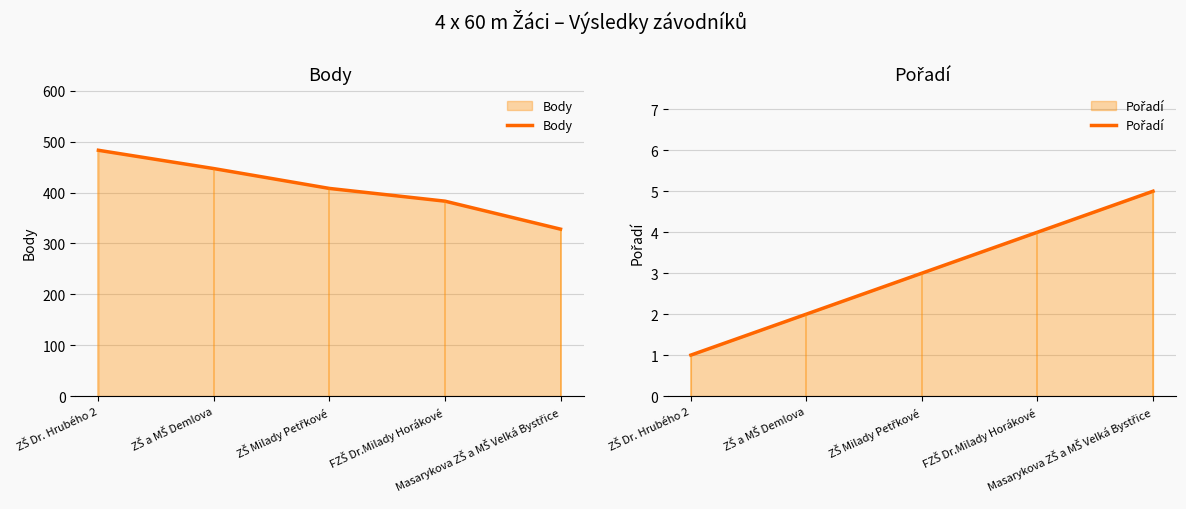

How many Body values are between 383 and 447?

3